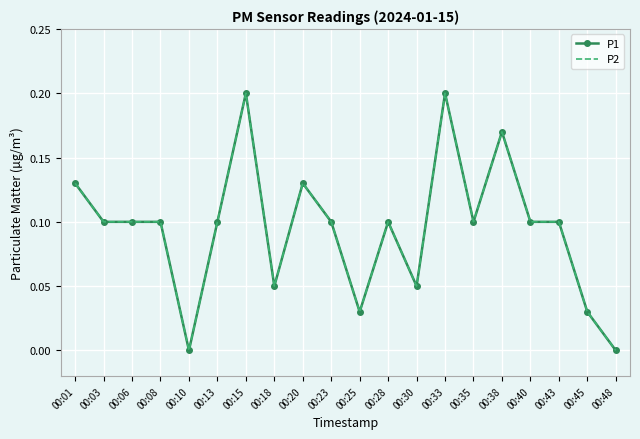

True or false: P2 and P1 intersect in this chart.

False